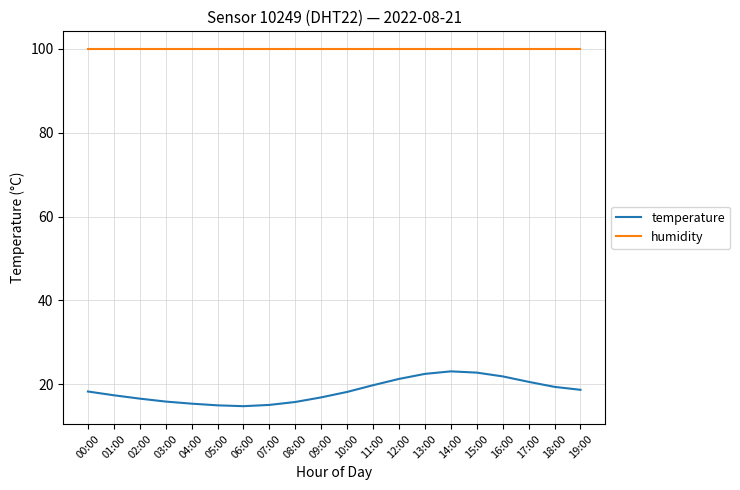

What is the lowest value of the humidity series?

99.9